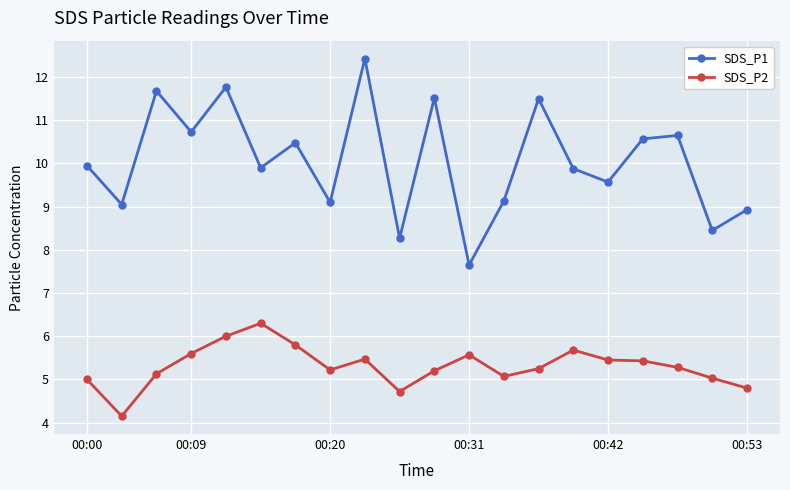

List the series in order of their peak value, lowest first.

SDS_P2, SDS_P1